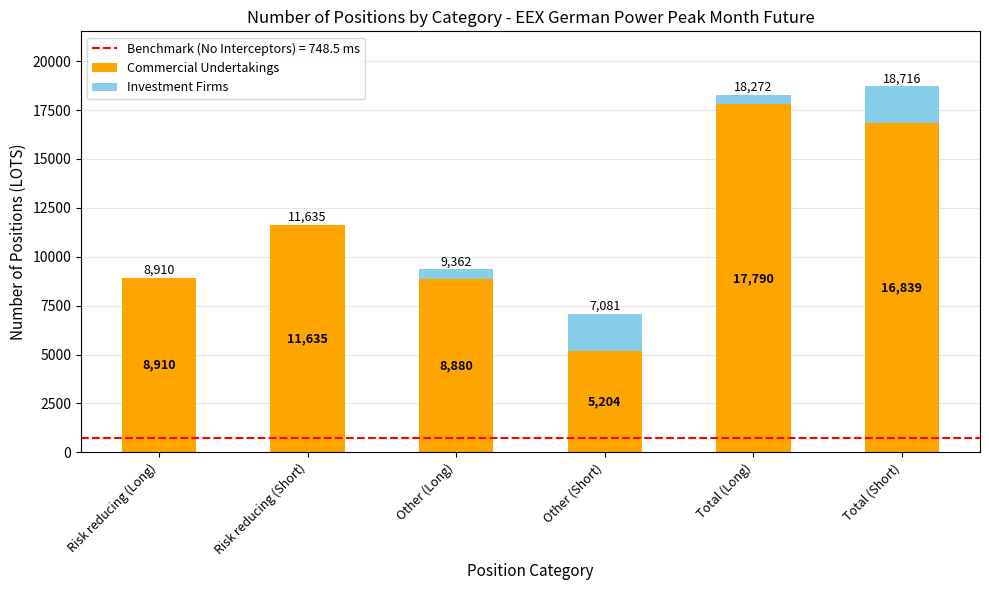

At which category is the sum across all series the highest?

Total (Short)